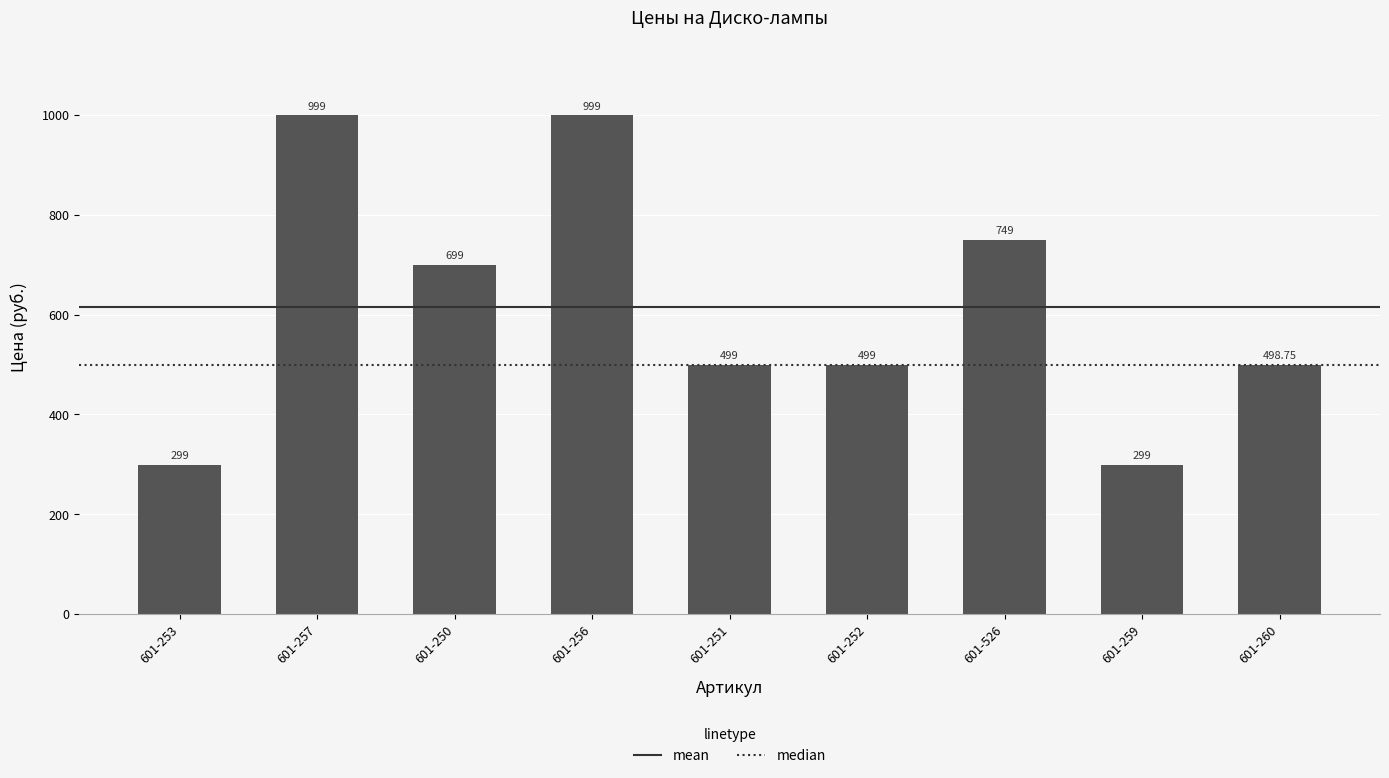

Between 601-260 and 601-257, which is larger?

601-257